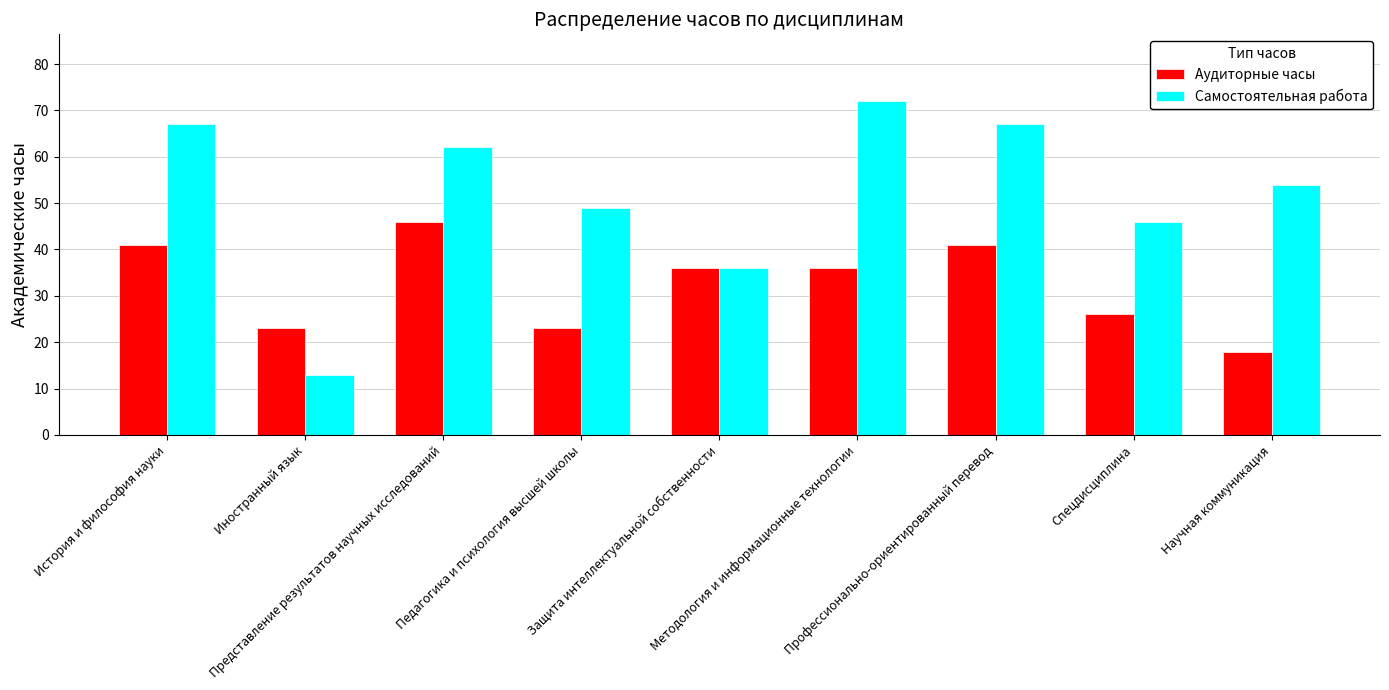

What is the difference between the maximum and minimum values in the Аудиторные часы series?

28